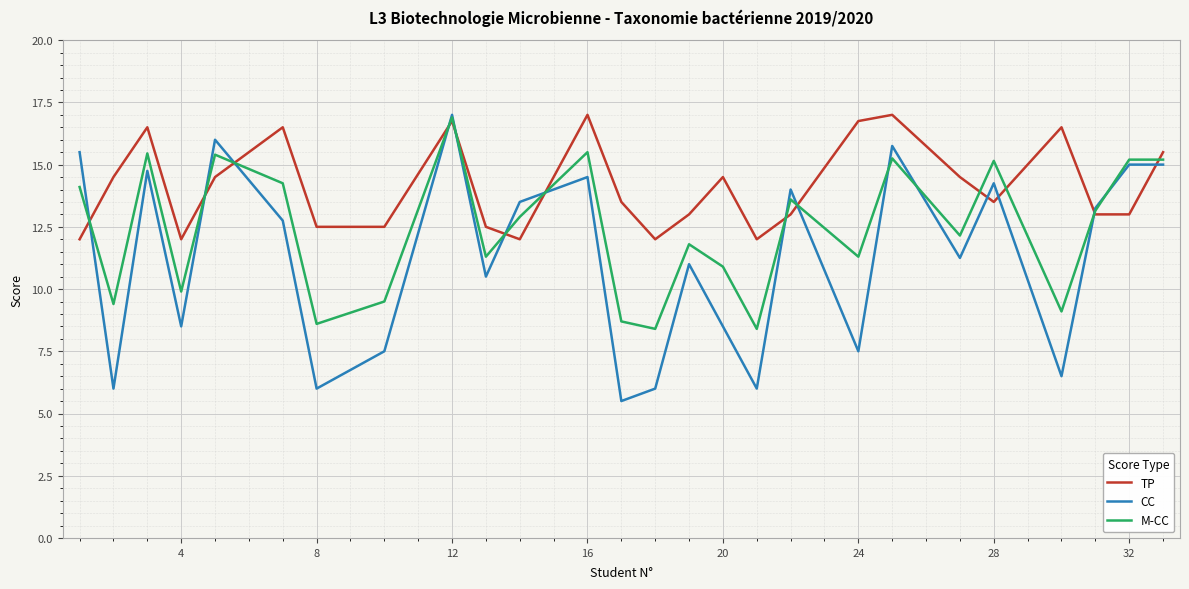

Which series has the largest total across all categories?

TP